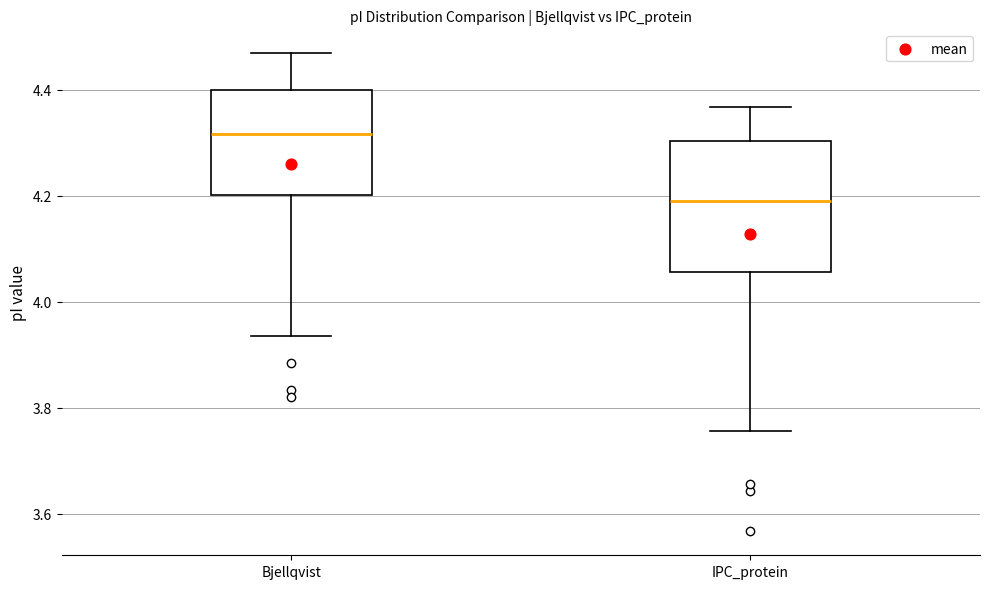

Which box is the tallest, from its lower edge to its upper edge?

IPC_protein